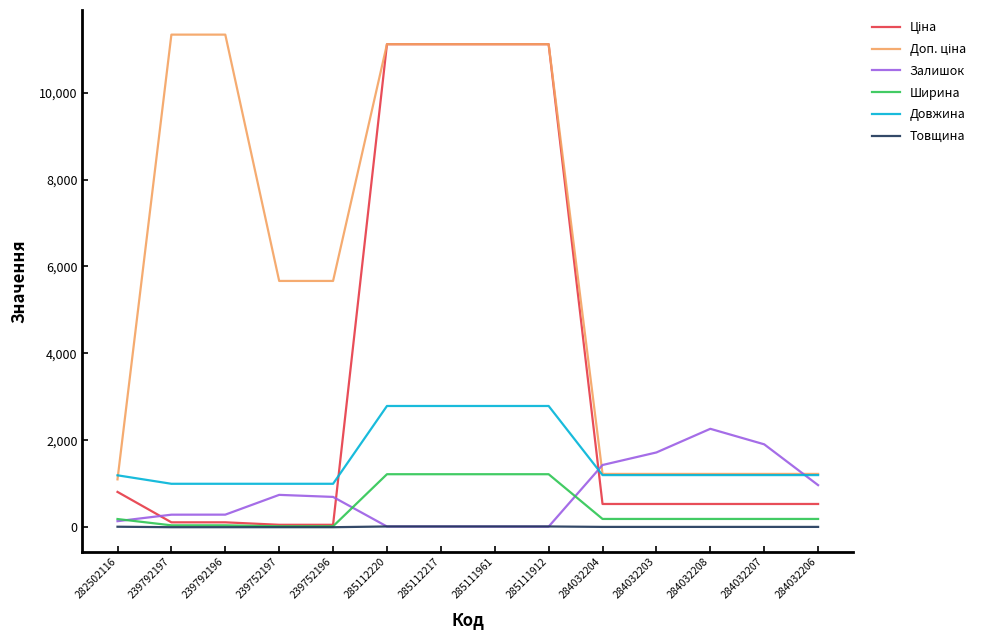

True or false: Довжина and Ширина intersect in this chart.

False